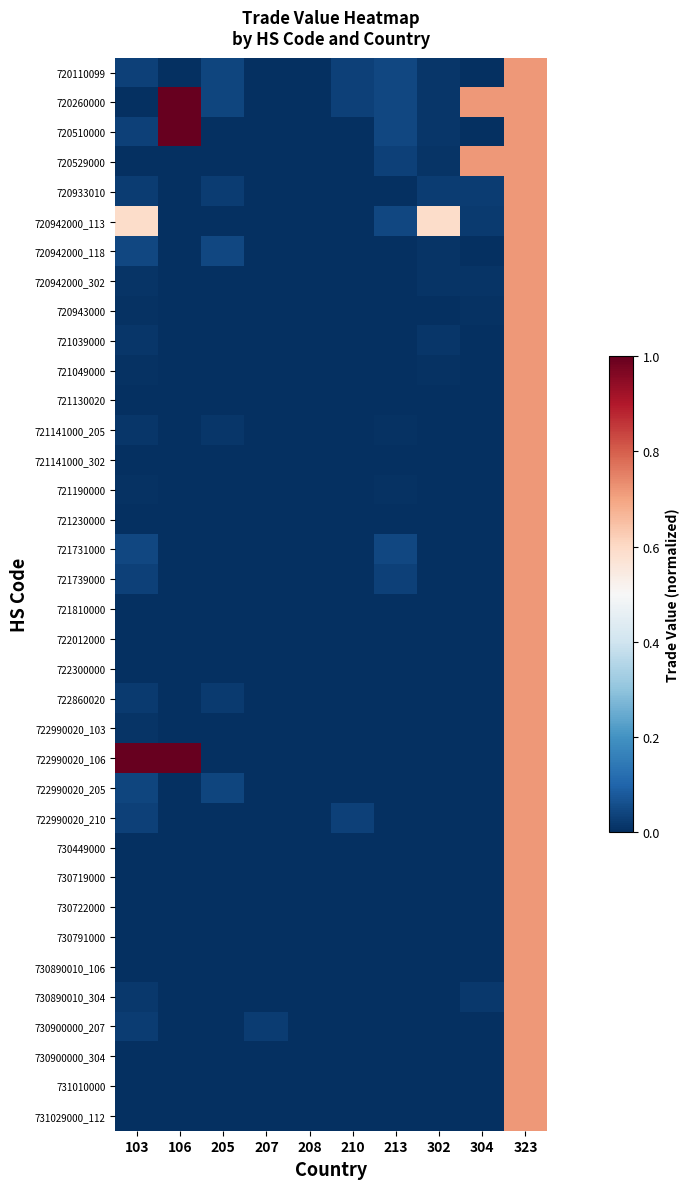

Reading left to right, extract all data points from this chart.

720110099: 103=0.0	106=0.0	205=0.0	207=0.0	208=0.0	210=0.0	213=0.0	302=0.0	304=0.0	323=0.7
720260000: 103=0.0	106=1.0	205=0.0	207=0.0	208=0.0	210=0.0	213=0.0	302=0.0	304=0.7	323=0.7
720510000: 103=0.0	106=1.0	205=0.0	207=0.0	208=0.0	210=0.0	213=0.0	302=0.0	304=0.0	323=0.7
720529000: 103=0.0	106=0.0	205=0.0	207=0.0	208=0.0	210=0.0	213=0.0	302=0.0	304=0.7	323=0.7
720933010: 103=0.0	106=0.0	205=0.0	207=0.0	208=0.0	210=0.0	213=0.0	302=0.0	304=0.0	323=0.7
720942000_113: 103=0.6	106=0.0	205=0.0	207=0.0	208=0.0	210=0.0	213=0.0	302=0.6	304=0.0	323=0.7
720942000_118: 103=0.0	106=0.0	205=0.0	207=0.0	208=0.0	210=0.0	213=0.0	302=0.0	304=0.0	323=0.7
720942000_302: 103=0.0	106=0.0	205=0.0	207=0.0	208=0.0	210=0.0	213=0.0	302=0.0	304=0.0	323=0.7
720943000: 103=0.0	106=0.0	205=0.0	207=0.0	208=0.0	210=0.0	213=0.0	302=0.0	304=0.0	323=0.7
721039000: 103=0.0	106=0.0	205=0.0	207=0.0	208=0.0	210=0.0	213=0.0	302=0.0	304=0.0	323=0.7
721049000: 103=0.0	106=0.0	205=0.0	207=0.0	208=0.0	210=0.0	213=0.0	302=0.0	304=0.0	323=0.7
721130020: 103=0.0	106=0.0	205=0.0	207=0.0	208=0.0	210=0.0	213=0.0	302=0.0	304=0.0	323=0.7
721141000_205: 103=0.0	106=0.0	205=0.0	207=0.0	208=0.0	210=0.0	213=0.0	302=0.0	304=0.0	323=0.7
721141000_302: 103=0.0	106=0.0	205=0.0	207=0.0	208=0.0	210=0.0	213=0.0	302=0.0	304=0.0	323=0.7
721190000: 103=0.0	106=0.0	205=0.0	207=0.0	208=0.0	210=0.0	213=0.0	302=0.0	304=0.0	323=0.7
721230000: 103=0.0	106=0.0	205=0.0	207=0.0	208=0.0	210=0.0	213=0.0	302=0.0	304=0.0	323=0.7
721731000: 103=0.0	106=0.0	205=0.0	207=0.0	208=0.0	210=0.0	213=0.0	302=0.0	304=0.0	323=0.7
721739000: 103=0.0	106=0.0	205=0.0	207=0.0	208=0.0	210=0.0	213=0.0	302=0.0	304=0.0	323=0.7
721810000: 103=0.0	106=0.0	205=0.0	207=0.0	208=0.0	210=0.0	213=0.0	302=0.0	304=0.0	323=0.7
722012000: 103=0.0	106=0.0	205=0.0	207=0.0	208=0.0	210=0.0	213=0.0	302=0.0	304=0.0	323=0.7
722300000: 103=0.0	106=0.0	205=0.0	207=0.0	208=0.0	210=0.0	213=0.0	302=0.0	304=0.0	323=0.7
722860020: 103=0.0	106=0.0	205=0.0	207=0.0	208=0.0	210=0.0	213=0.0	302=0.0	304=0.0	323=0.7
722990020_103: 103=0.0	106=0.0	205=0.0	207=0.0	208=0.0	210=0.0	213=0.0	302=0.0	304=0.0	323=0.7
722990020_106: 103=1.0	106=1.0	205=0.0	207=0.0	208=0.0	210=0.0	213=0.0	302=0.0	304=0.0	323=0.7
722990020_205: 103=0.0	106=0.0	205=0.0	207=0.0	208=0.0	210=0.0	213=0.0	302=0.0	304=0.0	323=0.7
722990020_210: 103=0.0	106=0.0	205=0.0	207=0.0	208=0.0	210=0.0	213=0.0	302=0.0	304=0.0	323=0.7
730449000: 103=0.0	106=0.0	205=0.0	207=0.0	208=0.0	210=0.0	213=0.0	302=0.0	304=0.0	323=0.7
730719000: 103=0.0	106=0.0	205=0.0	207=0.0	208=0.0	210=0.0	213=0.0	302=0.0	304=0.0	323=0.7
730722000: 103=0.0	106=0.0	205=0.0	207=0.0	208=0.0	210=0.0	213=0.0	302=0.0	304=0.0	323=0.7
730791000: 103=0.0	106=0.0	205=0.0	207=0.0	208=0.0	210=0.0	213=0.0	302=0.0	304=0.0	323=0.7
730890010_106: 103=0.0	106=0.0	205=0.0	207=0.0	208=0.0	210=0.0	213=0.0	302=0.0	304=0.0	323=0.7
730890010_304: 103=0.0	106=0.0	205=0.0	207=0.0	208=0.0	210=0.0	213=0.0	302=0.0	304=0.0	323=0.7
730900000_207: 103=0.0	106=0.0	205=0.0	207=0.0	208=0.0	210=0.0	213=0.0	302=0.0	304=0.0	323=0.7
730900000_304: 103=0.0	106=0.0	205=0.0	207=0.0	208=0.0	210=0.0	213=0.0	302=0.0	304=0.0	323=0.7
731010000: 103=0.0	106=0.0	205=0.0	207=0.0	208=0.0	210=0.0	213=0.0	302=0.0	304=0.0	323=0.7
731029000_112: 103=0.0	106=0.0	205=0.0	207=0.0	208=0.0	210=0.0	213=0.0	302=0.0	304=0.0	323=0.7